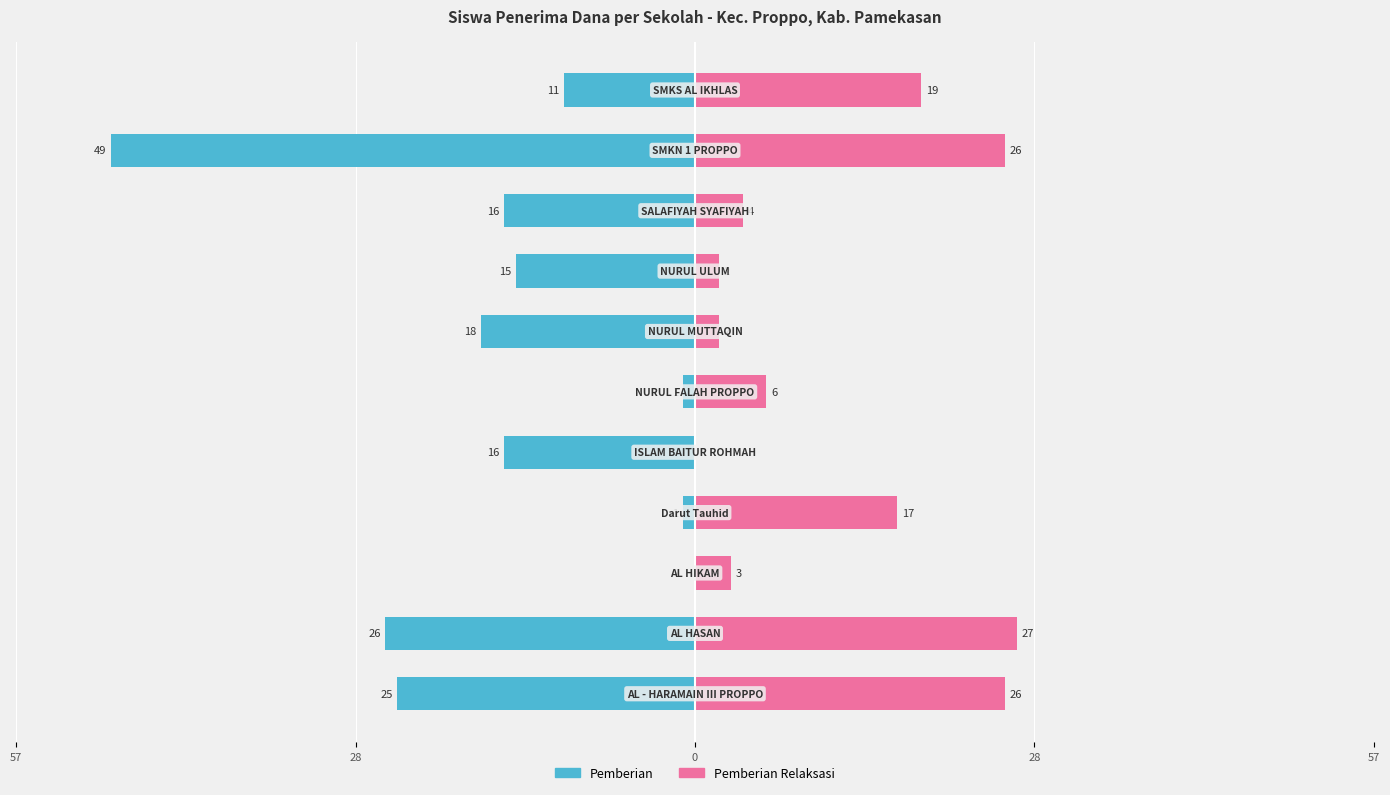

At 8, list the series in order from smallest to largest.

Pemberian, Pemberian Relaksasi